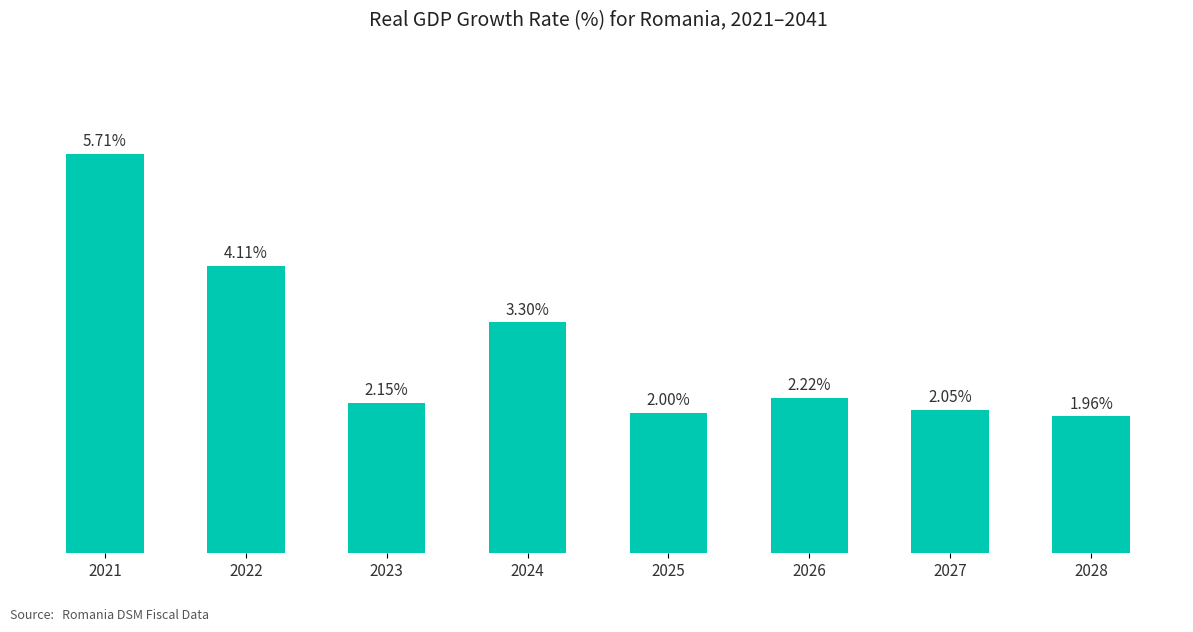

List the labels in order of value, smallest first.

2028, 2025, 2027, 2023, 2026, 2024, 2022, 2021